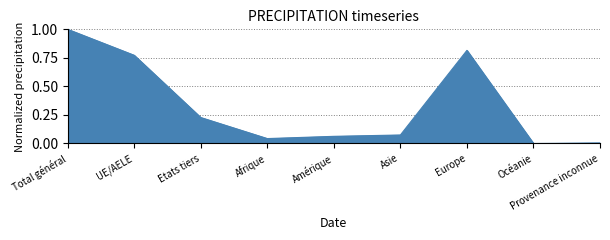

Which series changed the most between Amérique and Europe?

Total permanente